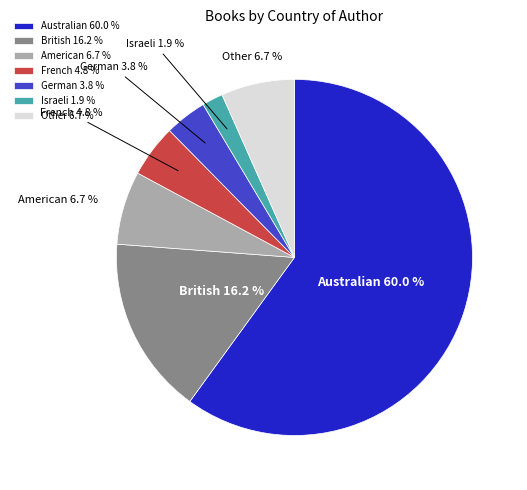

What percentage is the German slice, to the nearest percent?

4%